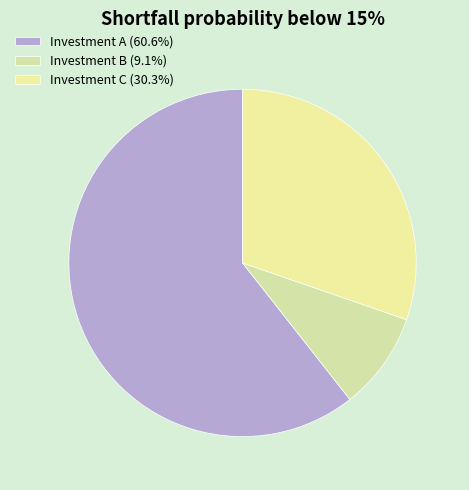

What is the smallest slice in the pie chart?

Investment B